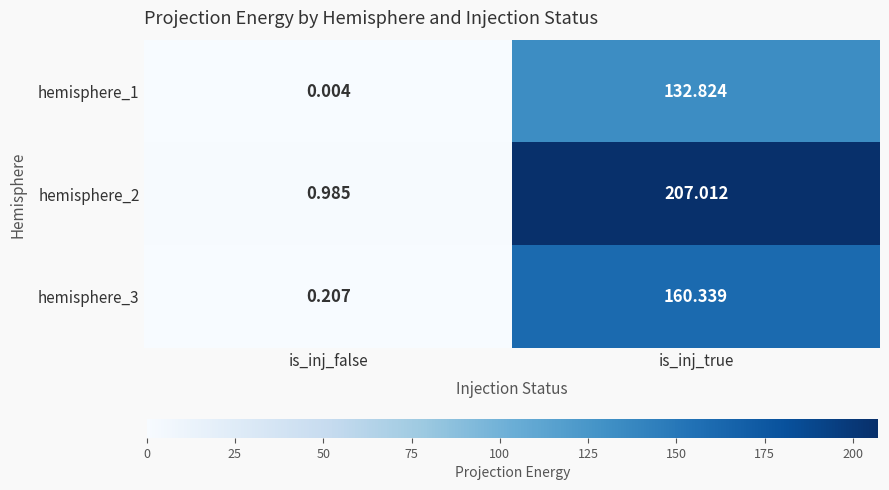

At which label is hemisphere_3 closest to 80?

is_inj_false